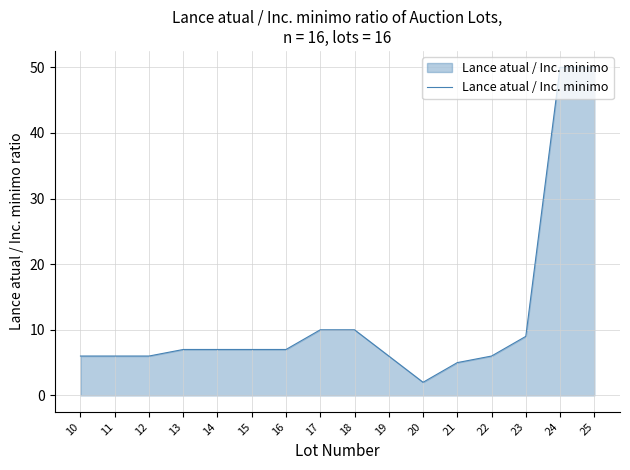

What is the greatest value displayed?

50